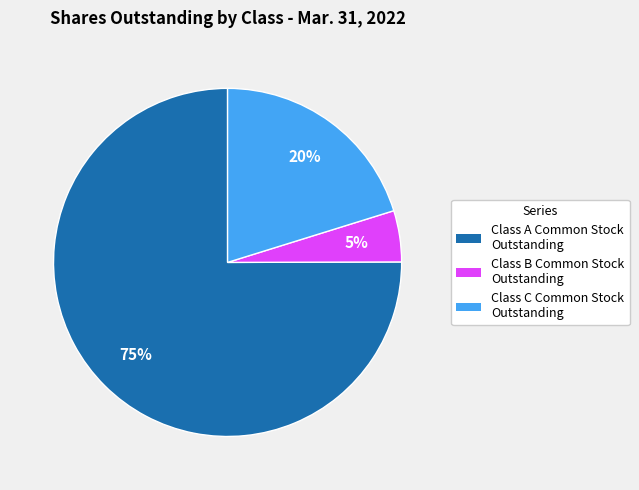

Do Class A Common Stock Outstanding and Class C Common Stock Outstanding together represent more than half of the pie?

Yes